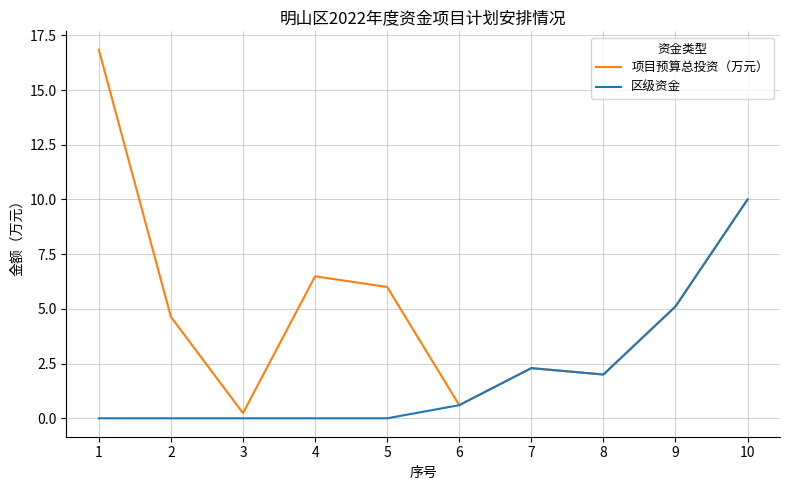

At which category is the sum across all series the highest?

10